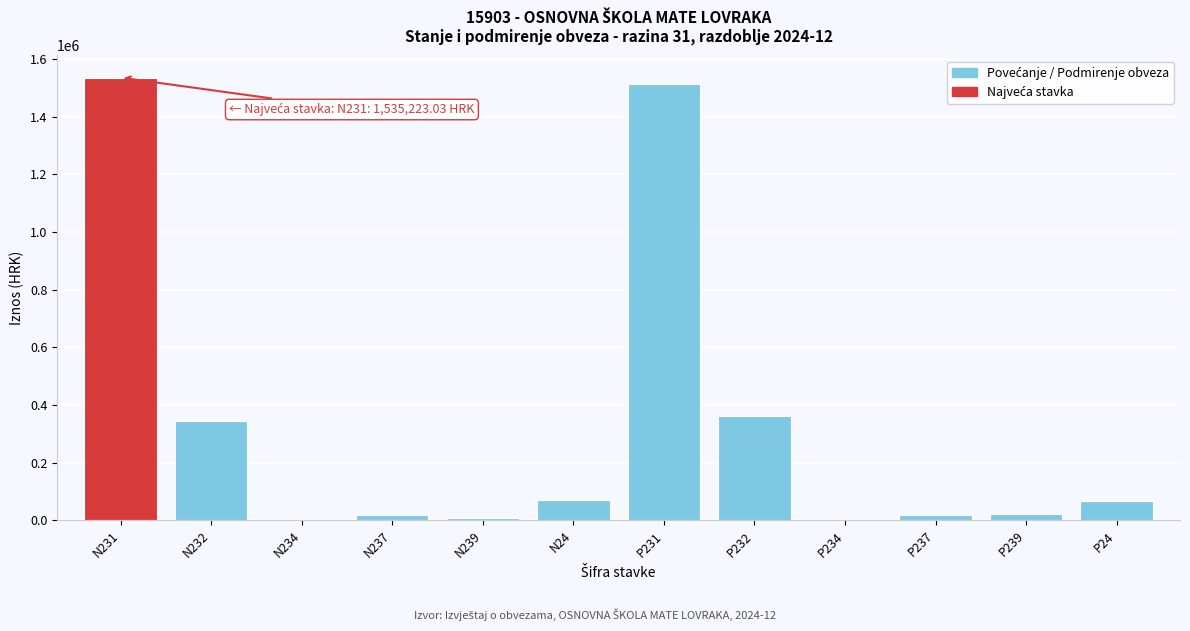

What is the greatest value displayed?

1535223.0